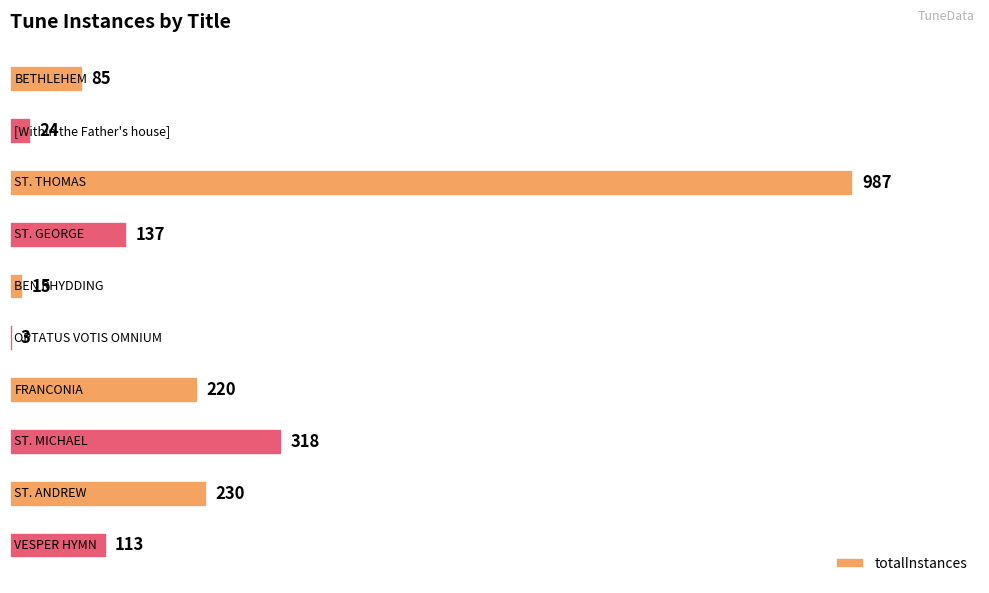

What is the sum of all values?

2132